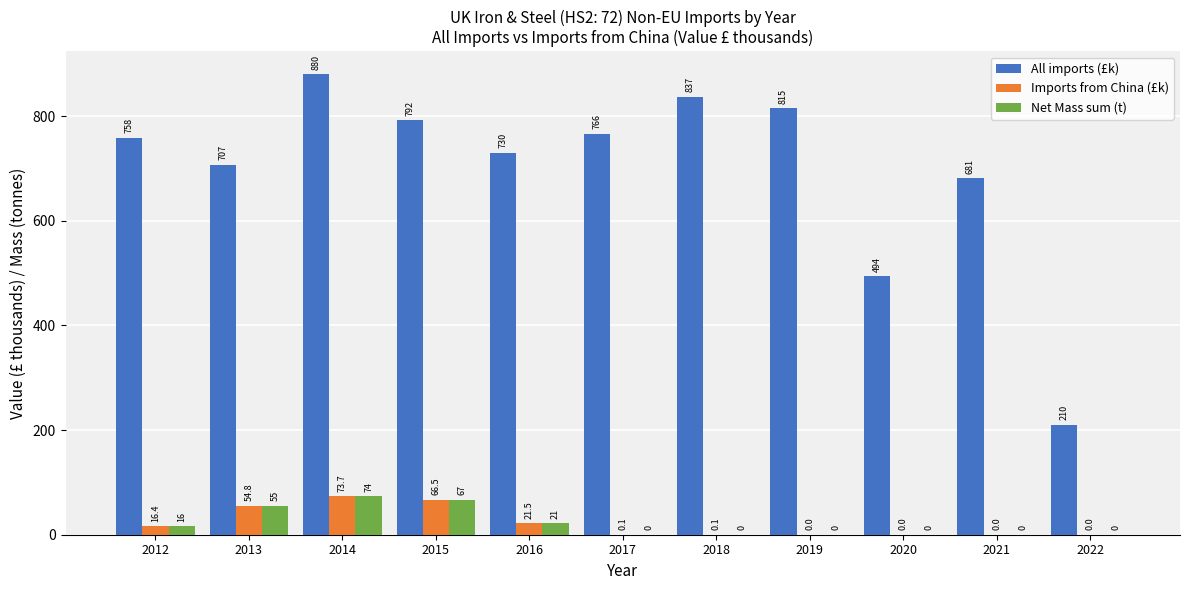

At which label is All imports (£k) closest to 544?

2020